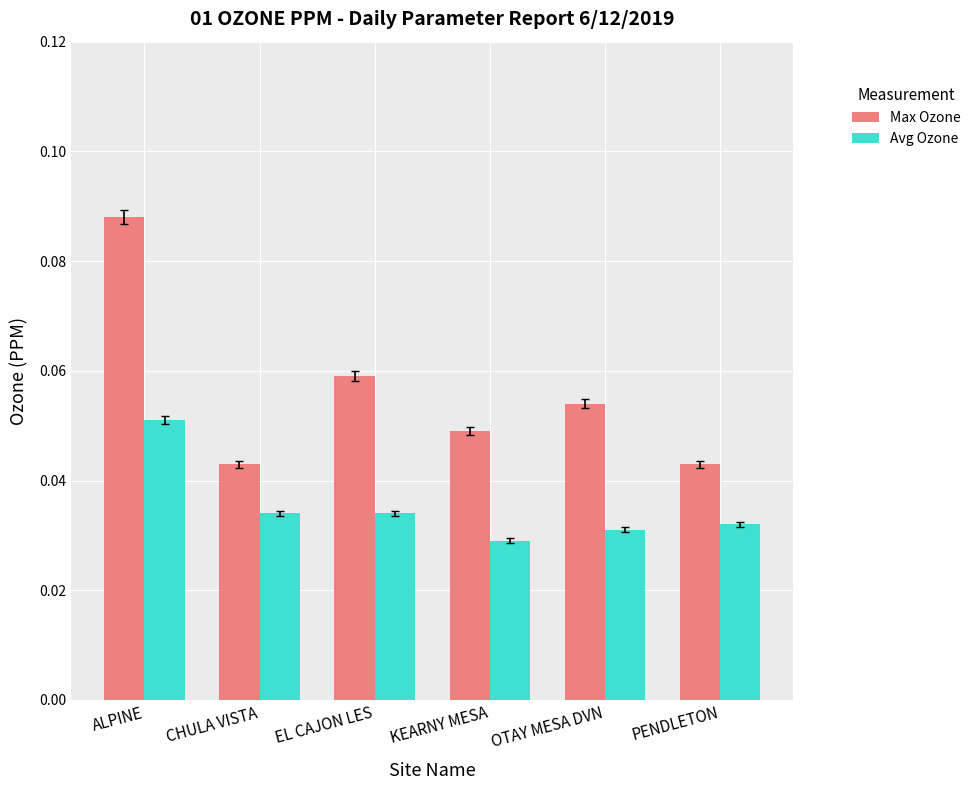

True or false: Max Ozone has a value of 0.0 at ALPINE.

False